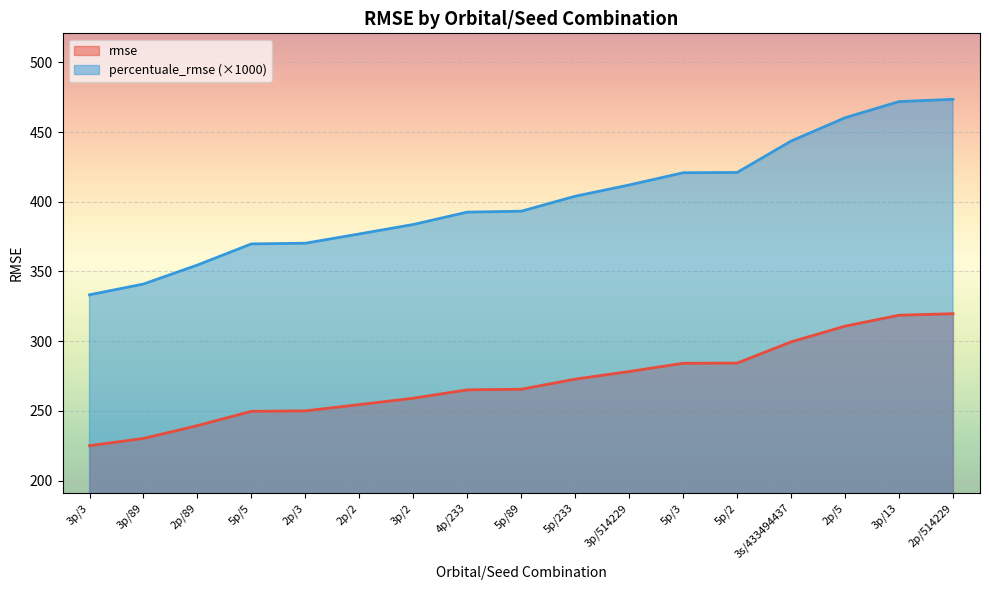

Which series has the largest range (max minus min)?

percentuale_rmse (×1000)